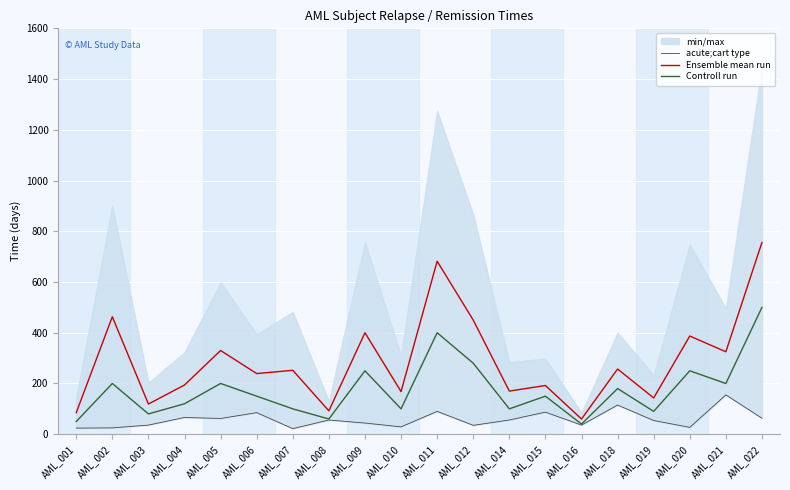

List the series in order of their overall mean, highest first.

Ensemble mean run, Controll run, acute;cart type